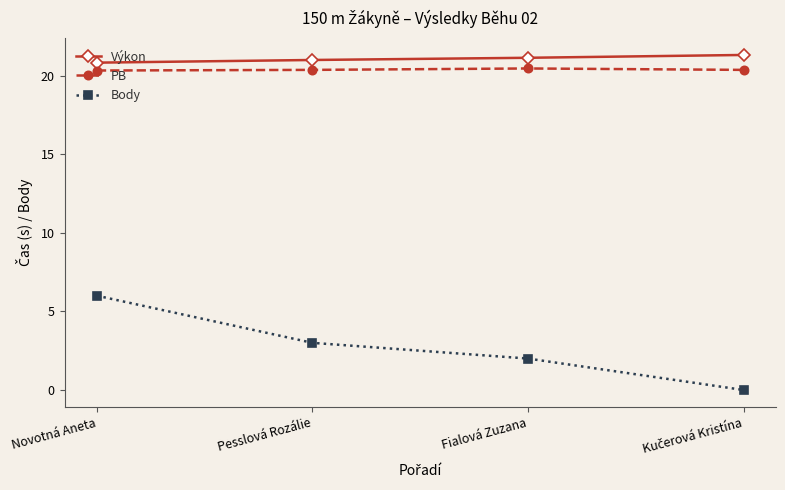

True or false: Výkon and Body cross at least once.

False